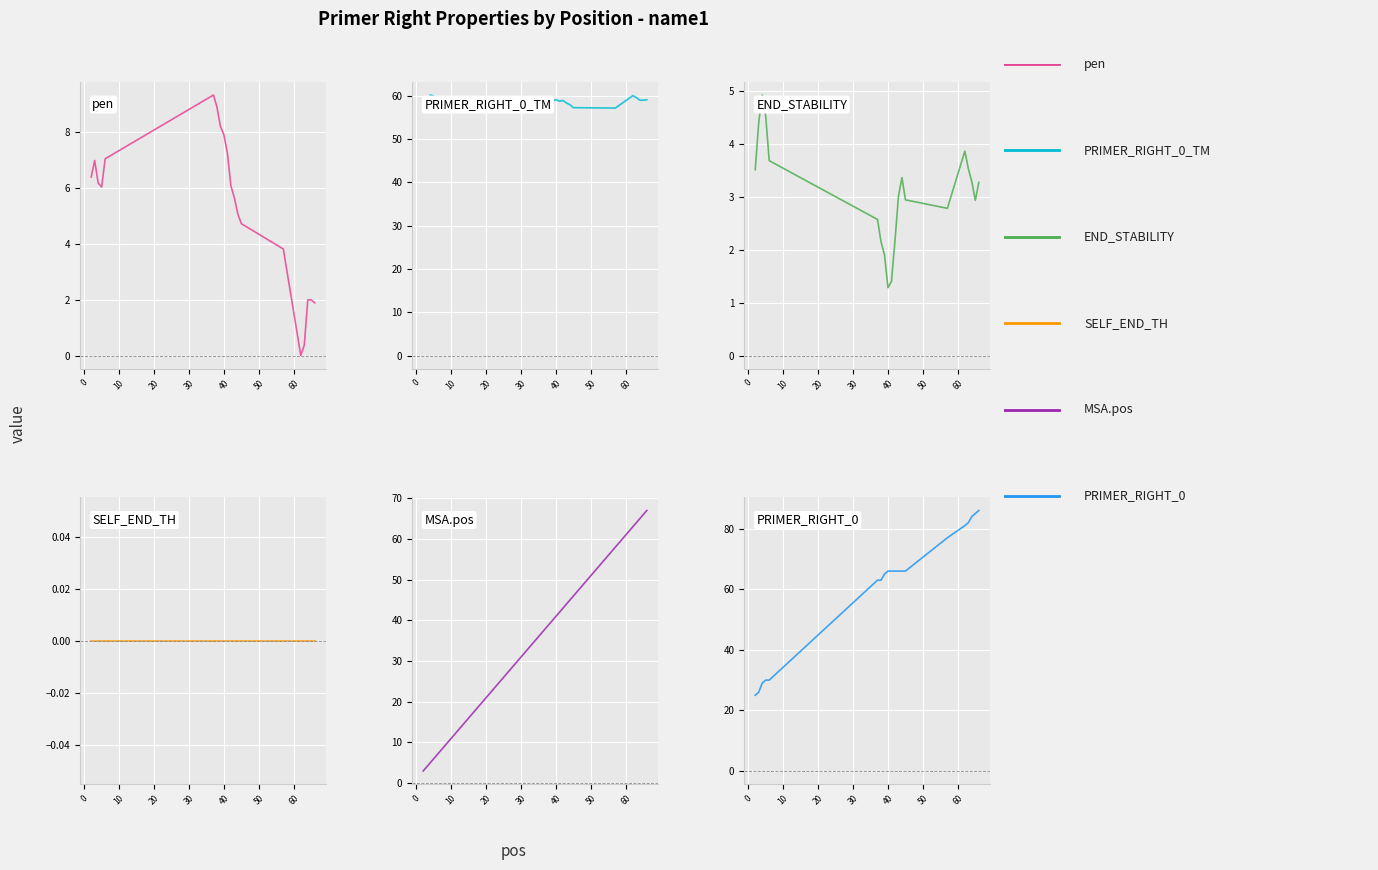

What is the sum of all END_STABILITY values?

61.5